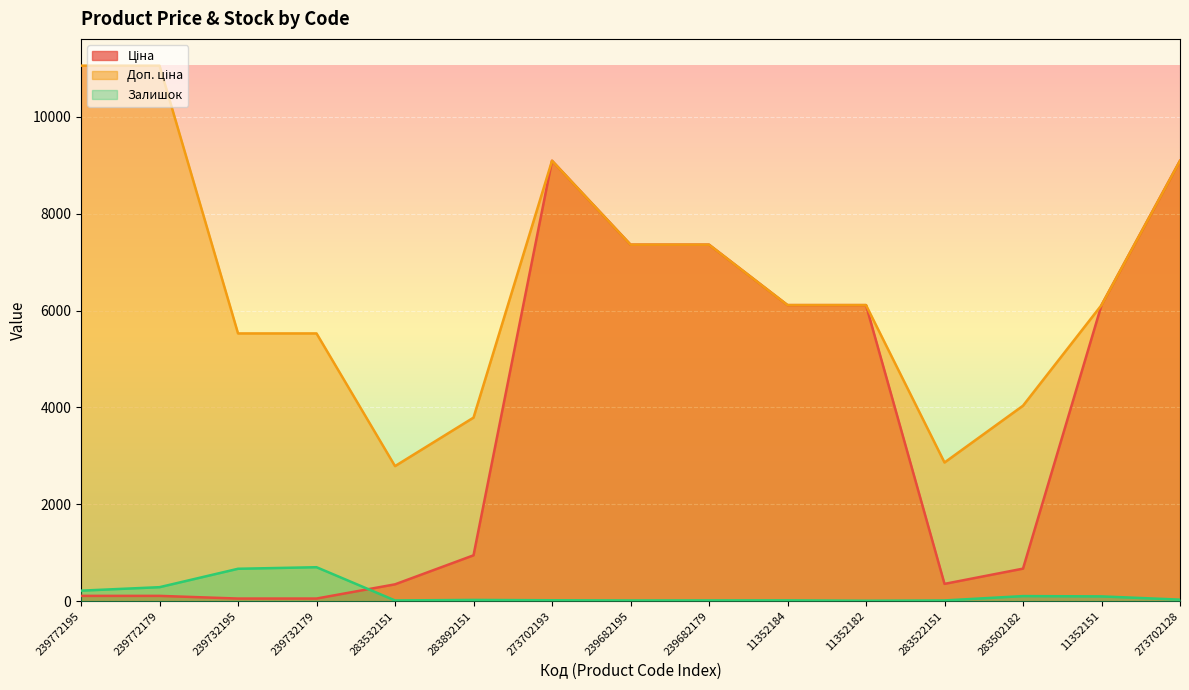

Reading left to right, transcribe all the data shown in this chart.

Ціна: 110.5	110.5	55.3	55.3	348.6	947.6	9092.0	7360.2	7360.2	6112.5	6112.5	358.0	672.7	6112.5	9092.0
Доп. ціна: 11055.0	11055.0	5528.0	5528.0	2789.2	3790.3	9092.0	7360.2	7360.2	6112.5	6112.5	2863.8	4036.0	6112.5	9092.0
Залишок: 218.0	290.0	670.0	702.0	16.0	27.0	20.0	16.0	17.0	18.0	10.0	16.0	106.0	100.0	33.0